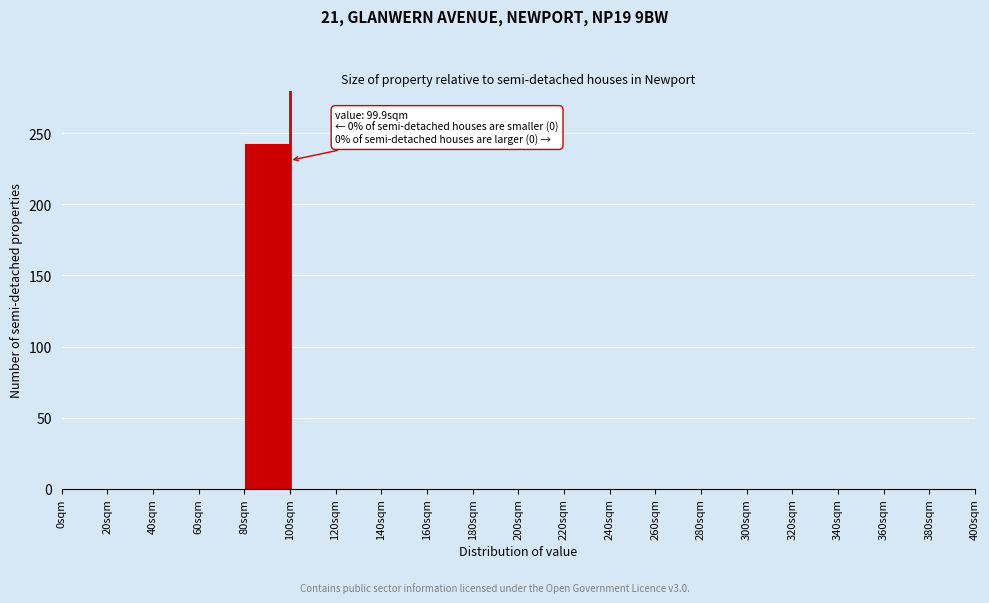

Which range on the x-axis has the tallest bar?

80 to 100